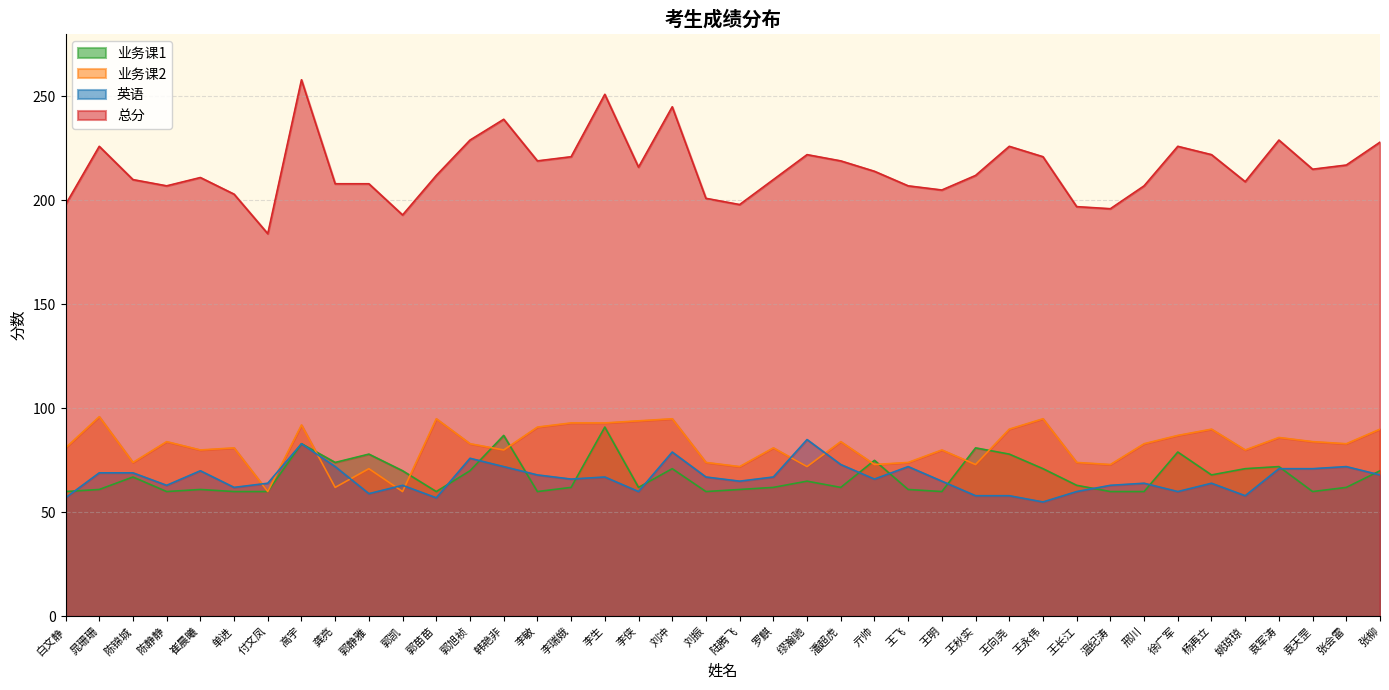

At which category is the sum across all series the highest?

高宇